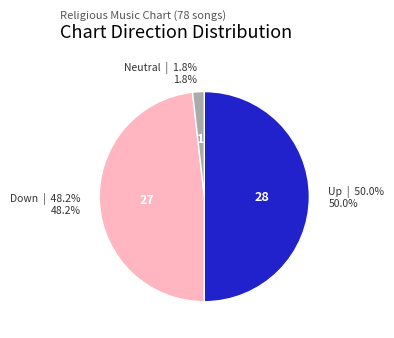

Does Down account for over 50% of the chart?

No